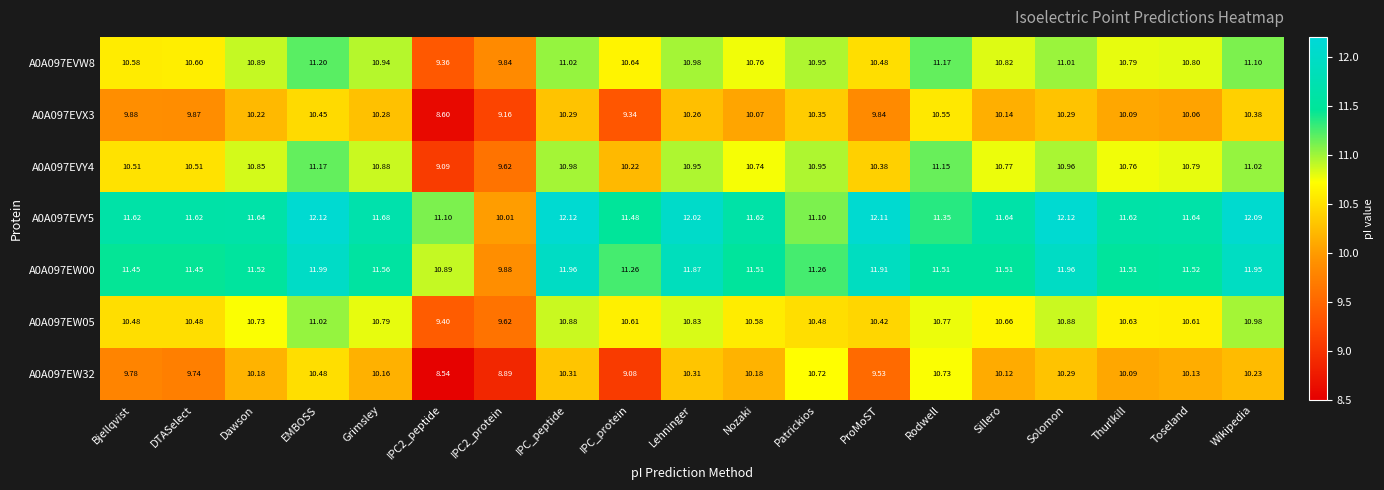

Which category has the highest value in the A0A097EVY4 series?

EMBOSS